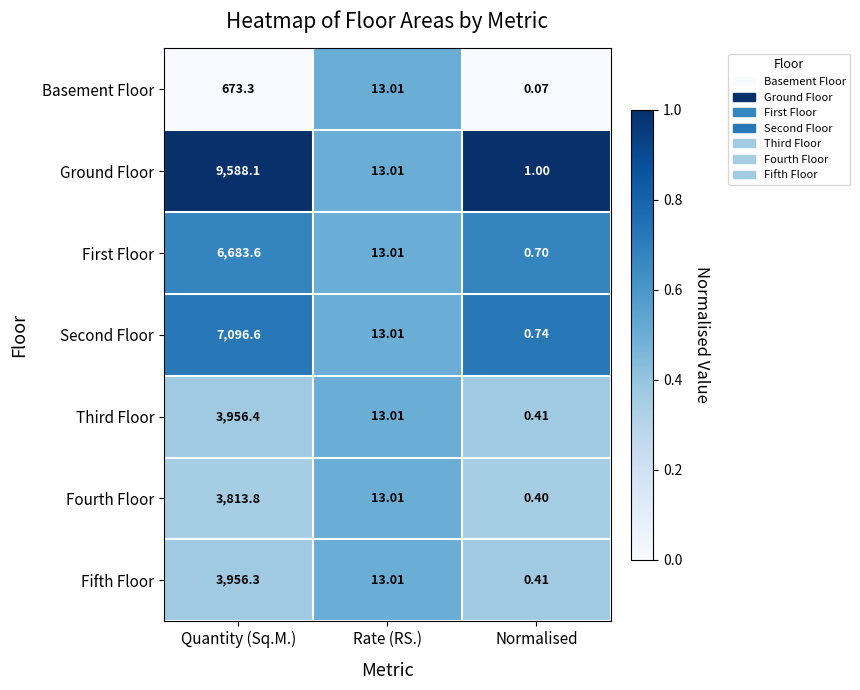

Where does the Ground Floor series first go above 13?

Quantity (Sq.M.)